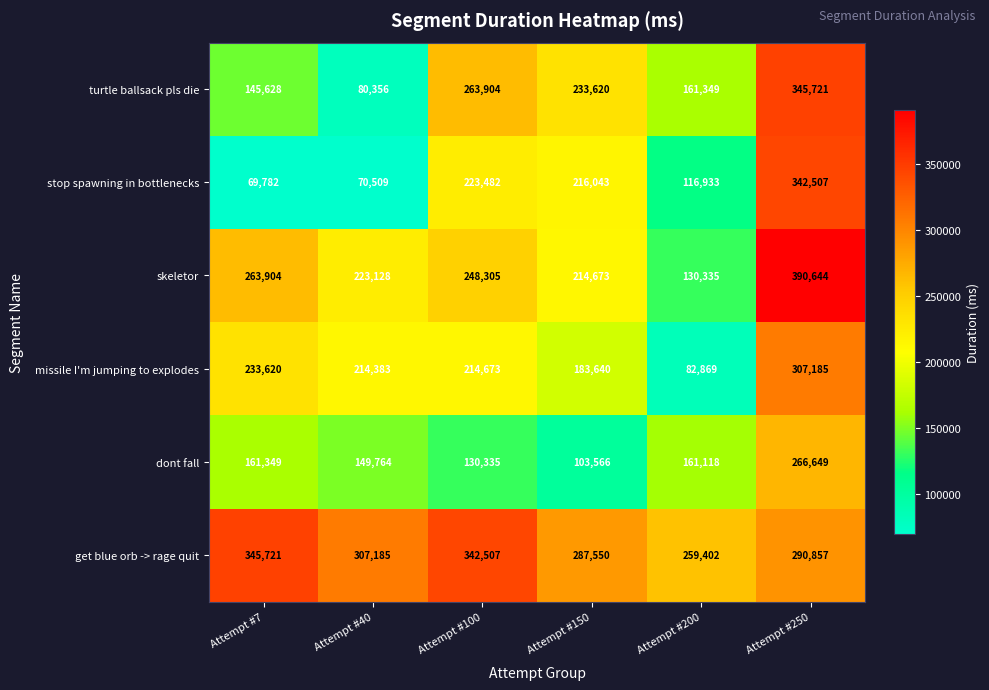

At which label is skeletor closest to 260489?

Attempt #7